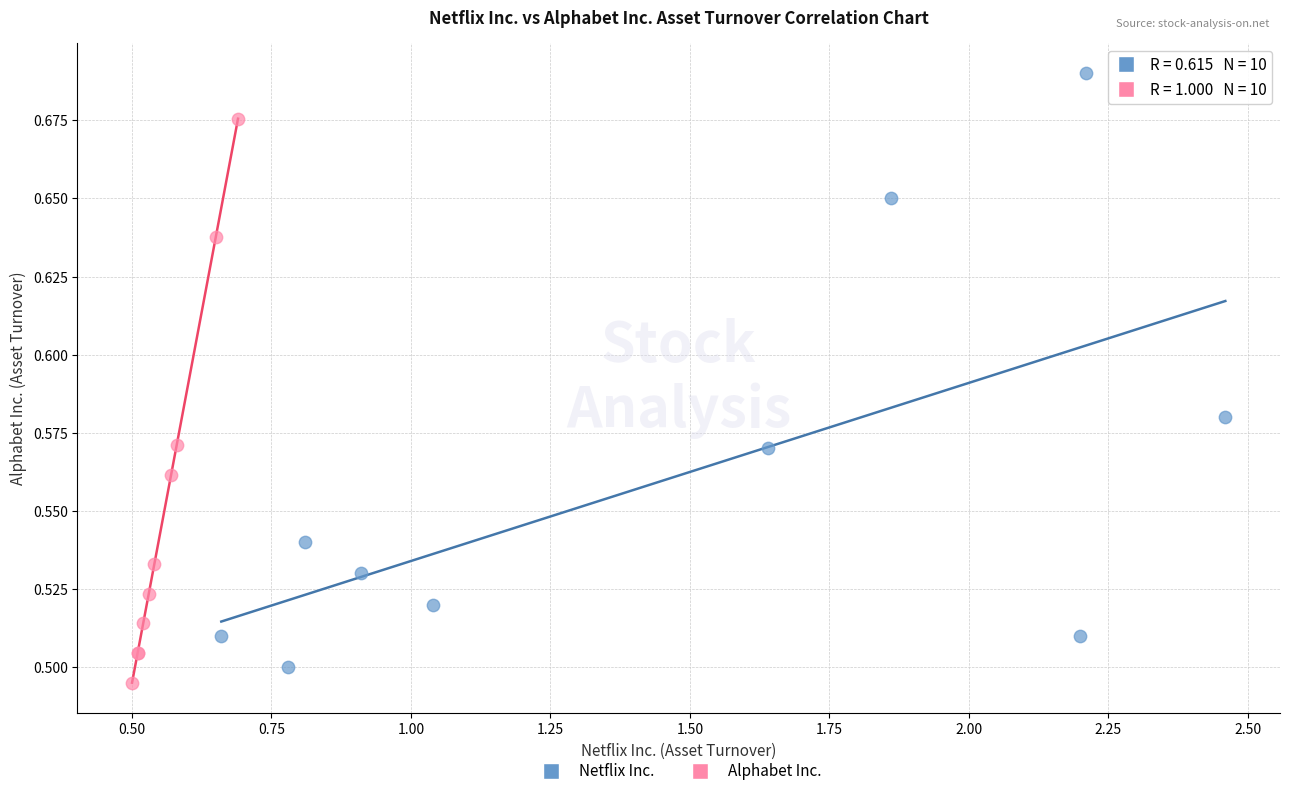

Which series has the widest spread of Y values?

Netflix Inc.